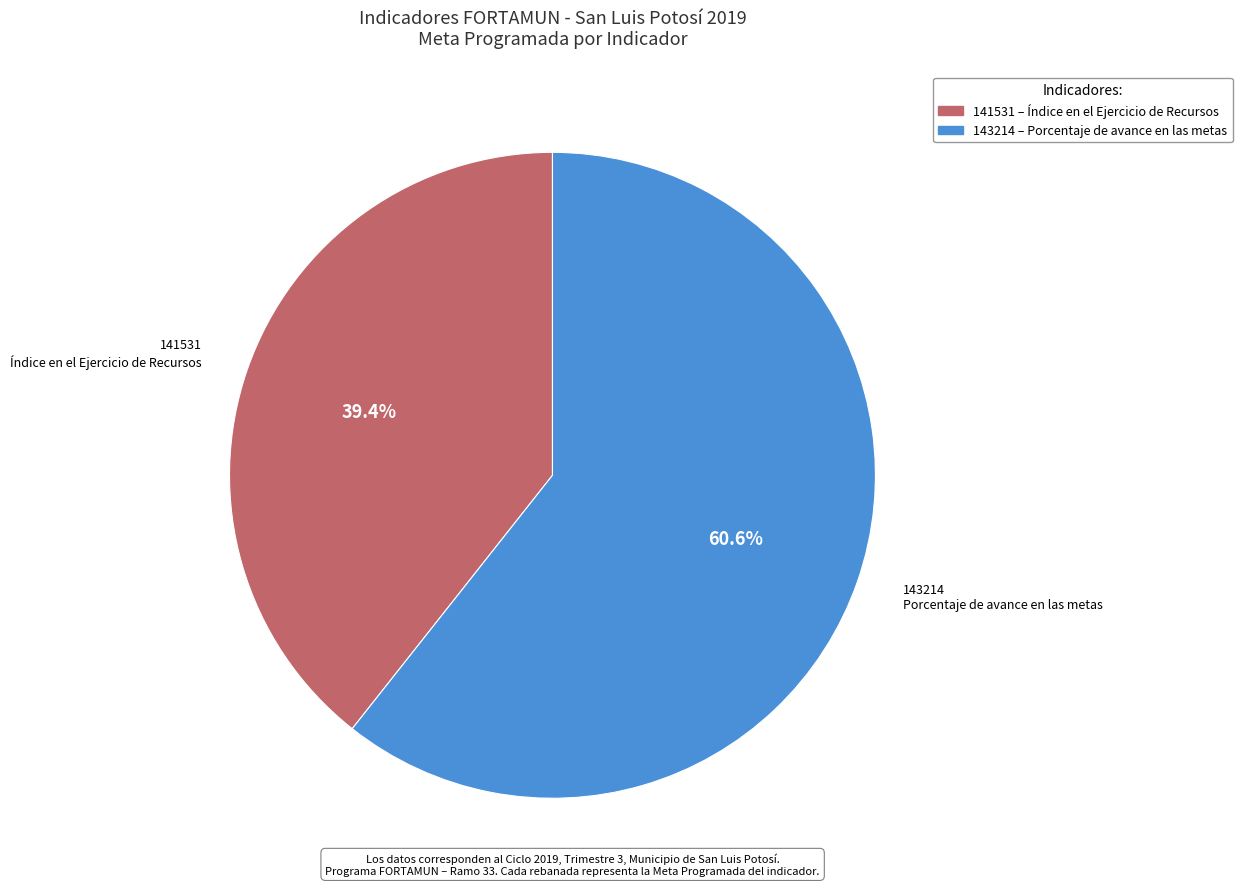

Is there a majority slice in this chart?

Yes